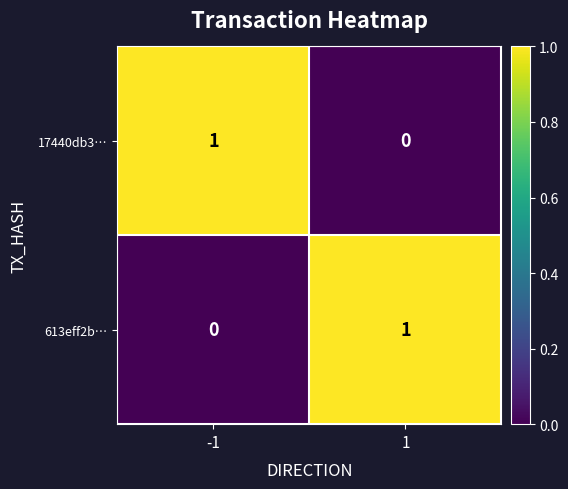

Is it true that 17440db3… equals 1 at -1?

True